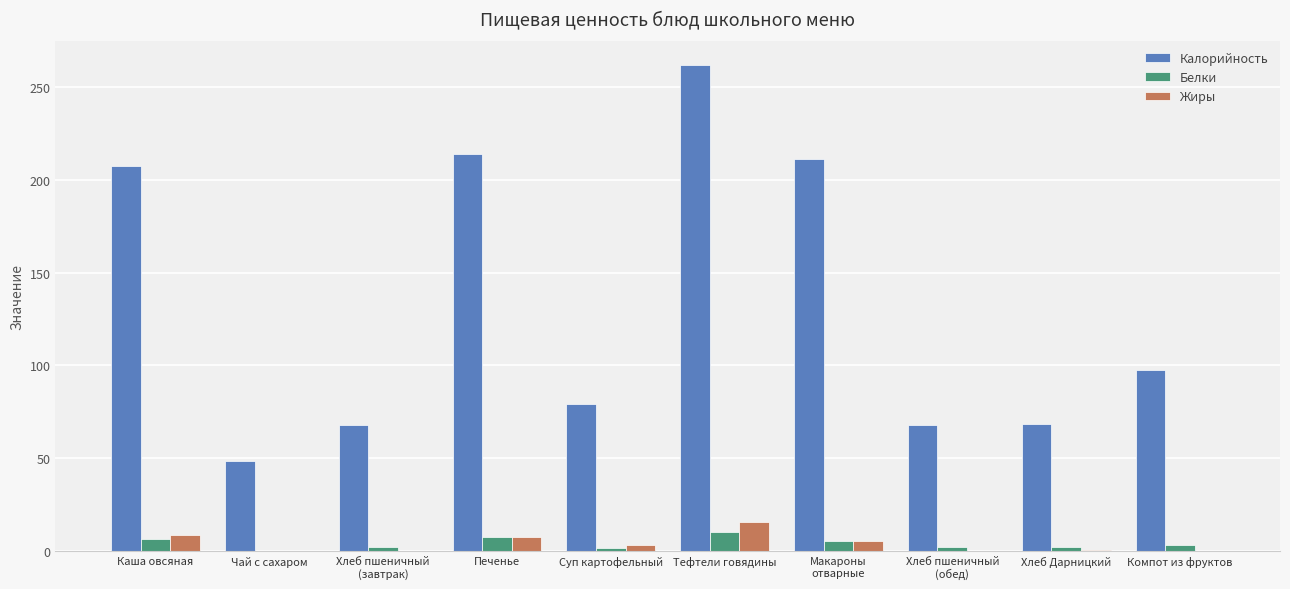

Between Каша овсяная and Компот из фруктов, which series saw the biggest shift?

Калорийность